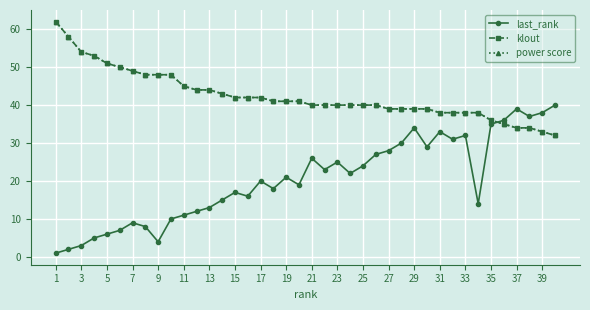

Is this an area chart (filled region under the line)?

No